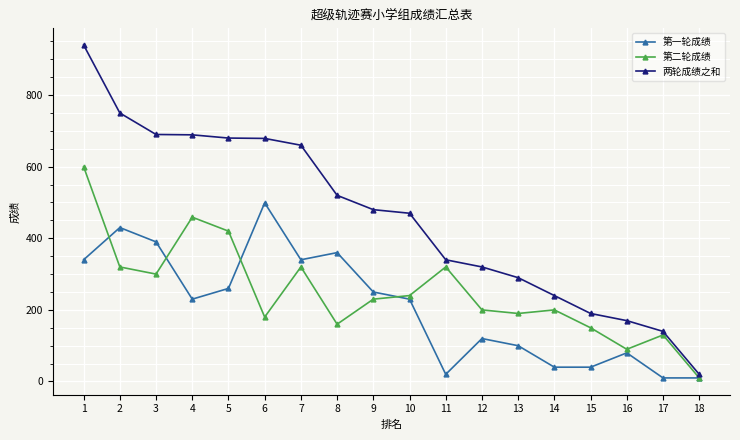

What is the difference between the maximum and second lowest values in the 两轮成绩之和 series?

800